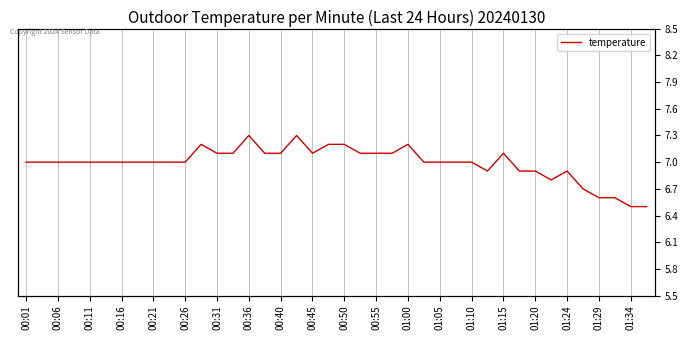

The chart shows a value of 9.4 at 33. True or false?

False